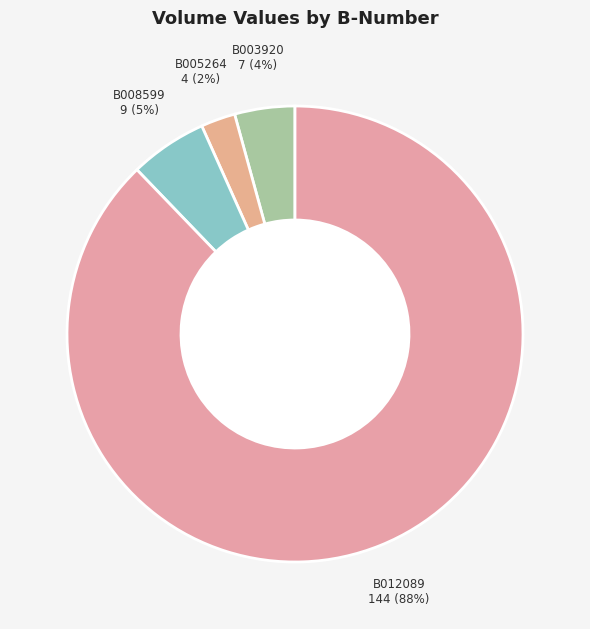

Which has a higher value, B008599 or B005264?

B008599